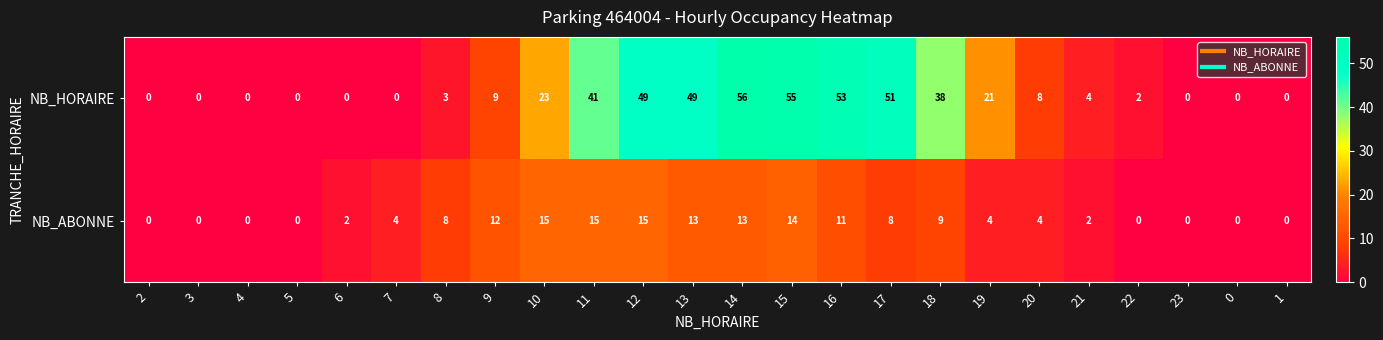

What is the average value of the NB_HORAIRE series?

19